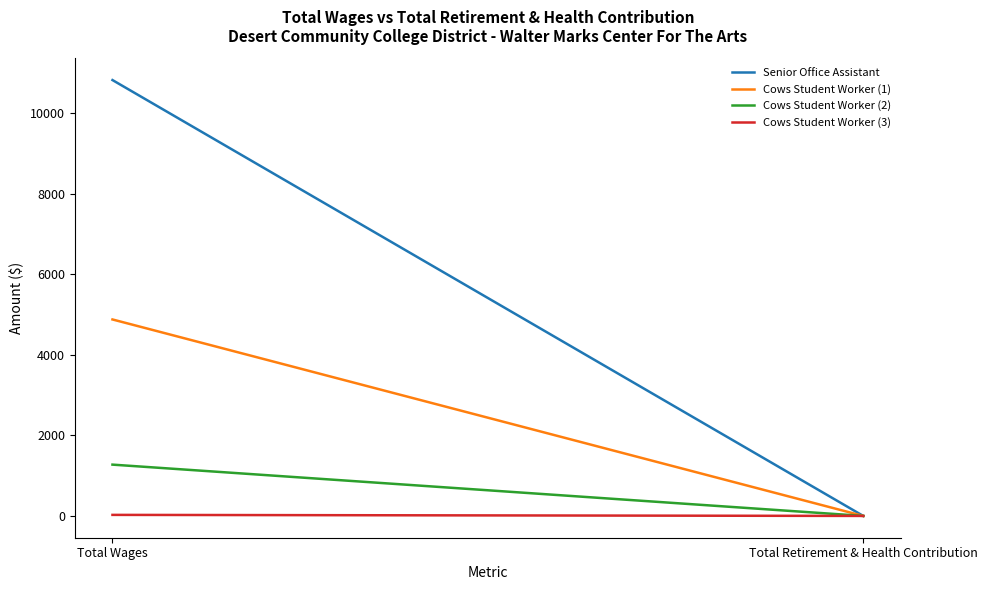

At which category is the sum across all series the highest?

Total Wages